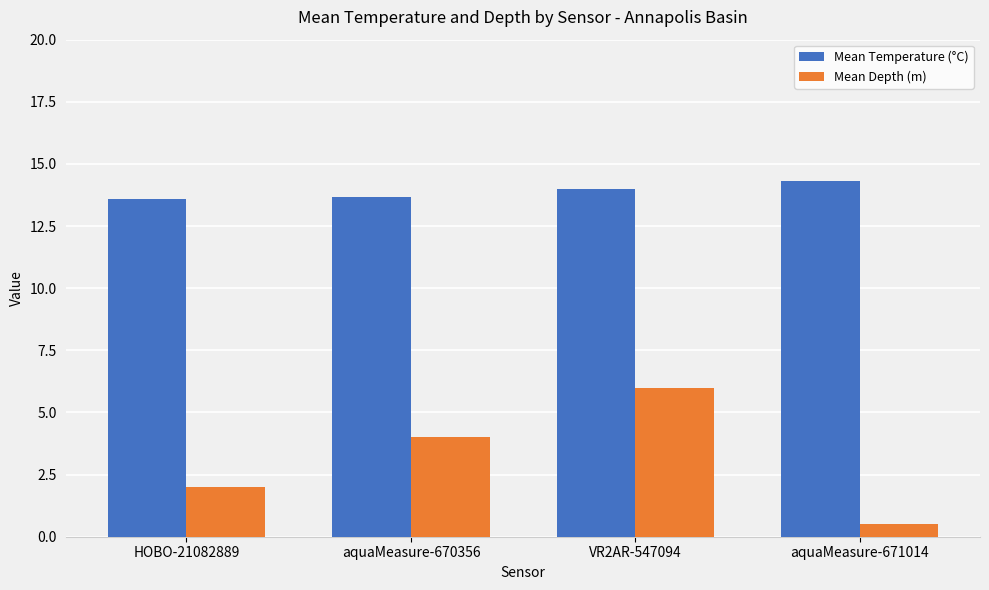

Rank the series at HOBO-21082889 from highest to lowest value.

Mean Temperature (°C), Mean Depth (m)